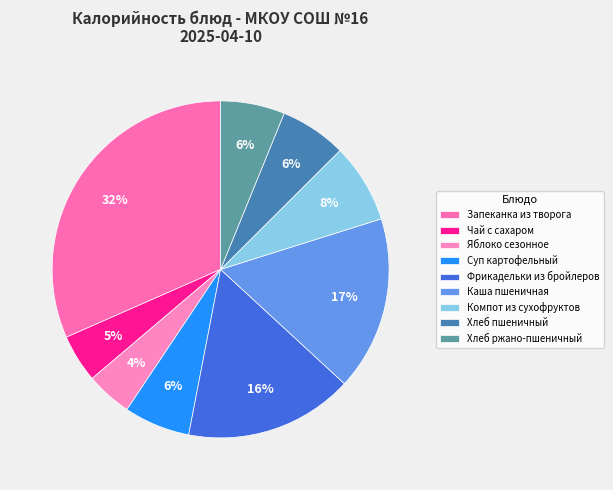

To the nearest percent, what is the combined percentage of Чай с сахаром and Хлеб ржано-пшеничный?

11%